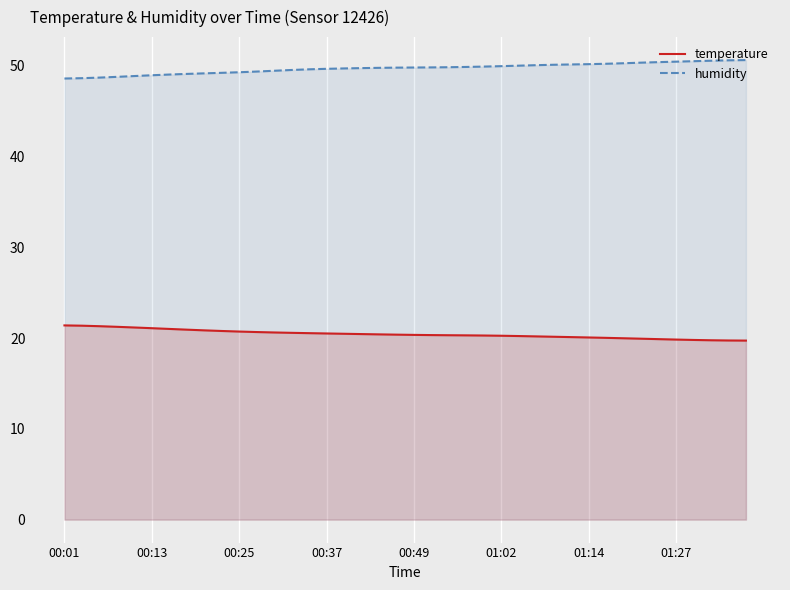

What is the spread (max minus min) of values at 01:14?

30.1